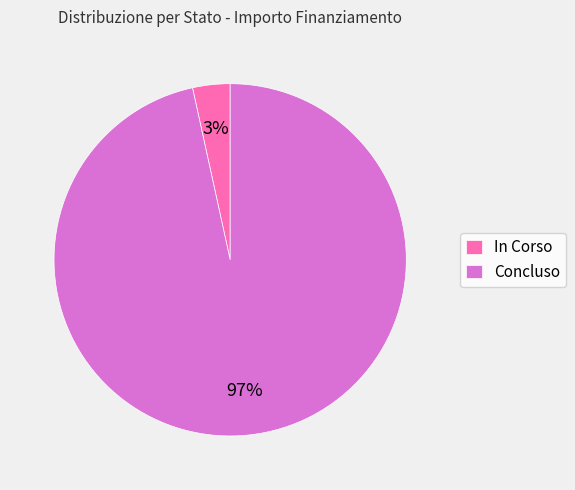

Between Concluso and In Corso, which is larger?

Concluso